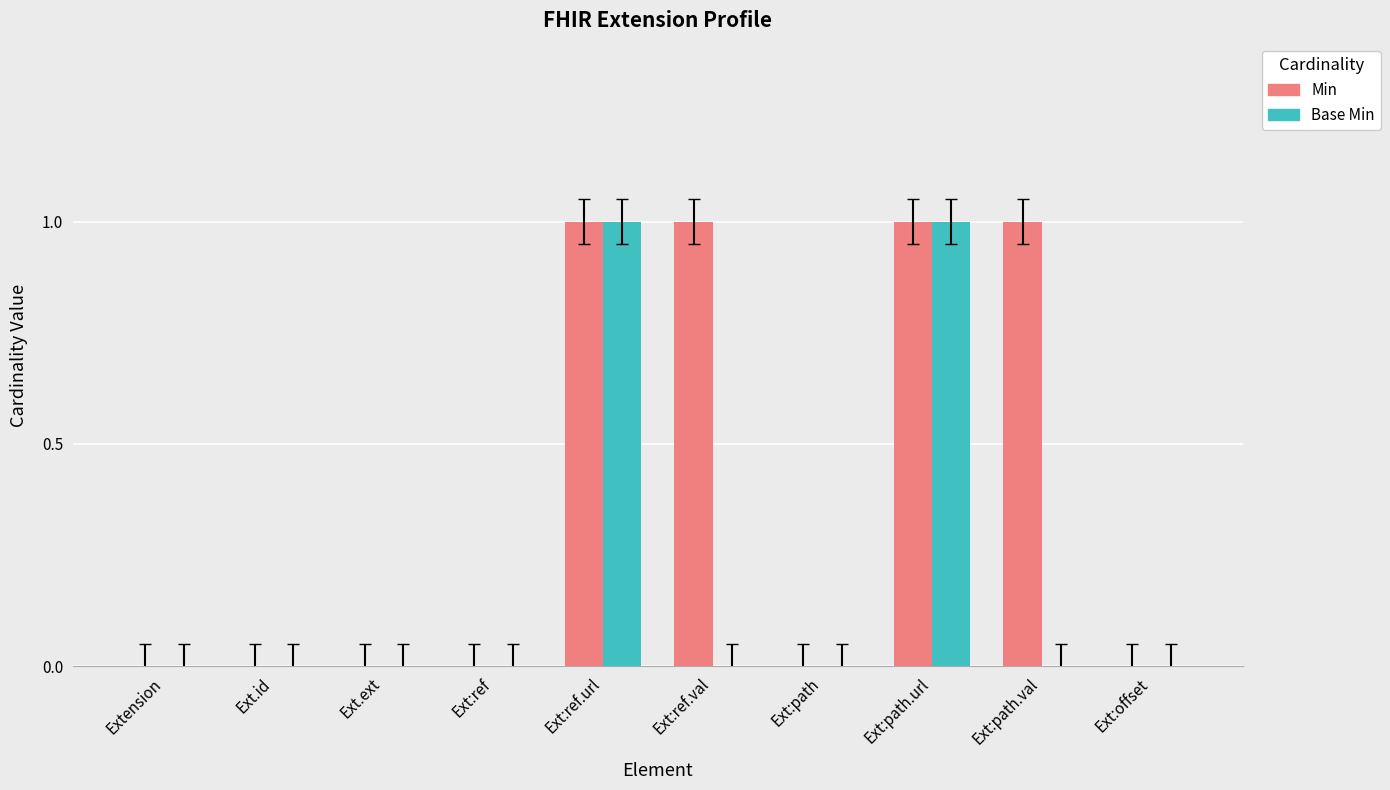

Is the value of Base Min at Ext:path greater than the value of Min at Ext:ref.val?

No